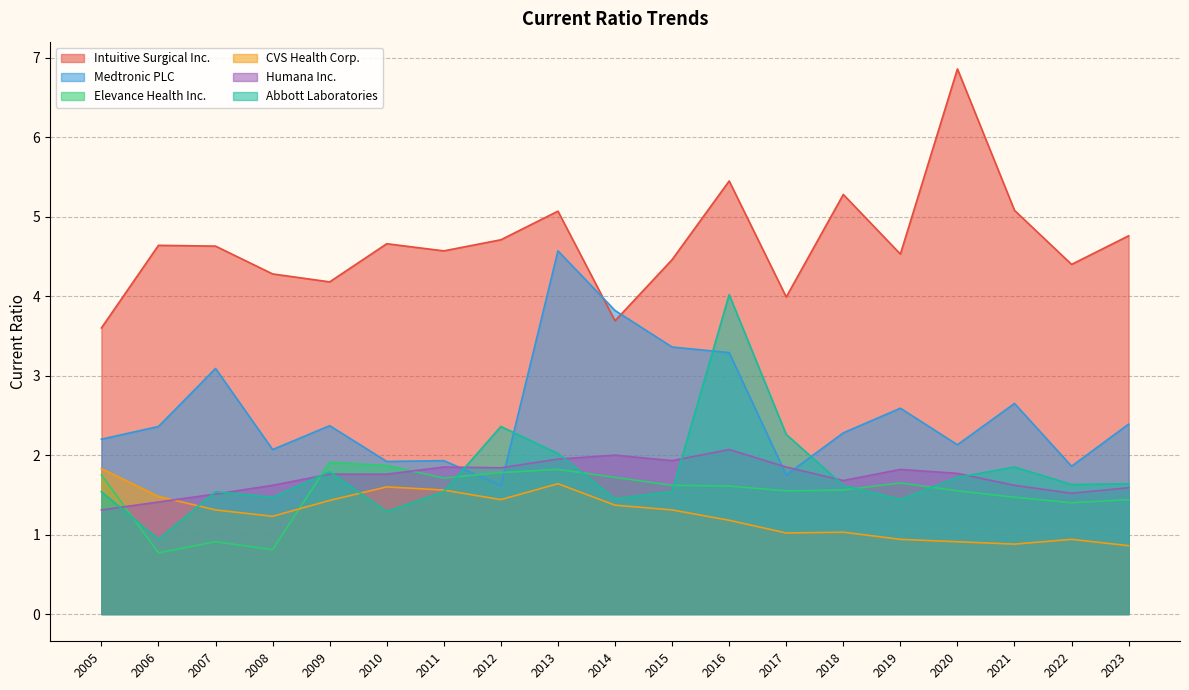

What is the difference between the second highest and minimum values in the CVS Health Corp. series?

0.8